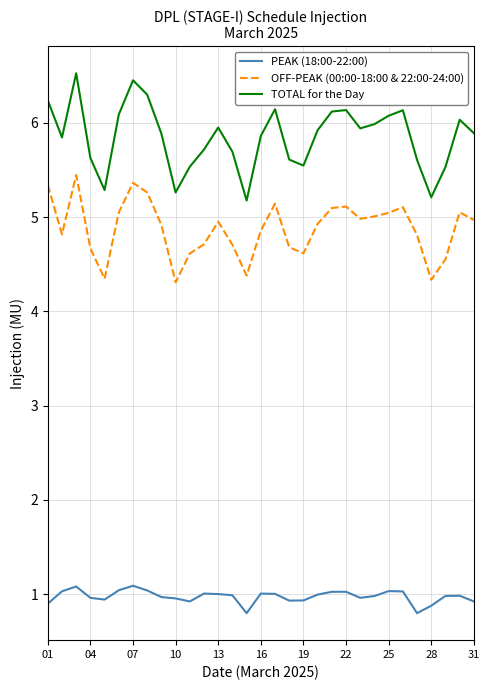

What is the minimum value for TOTAL for the Day?

5.2